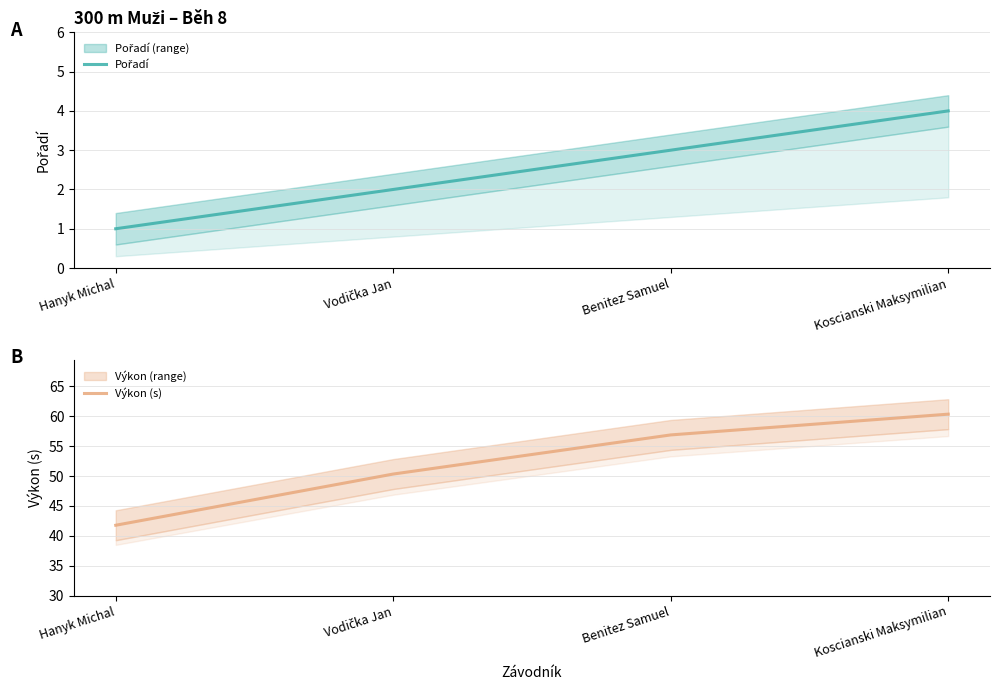

Read the Pořadí value at Vodička Jan.

2.0